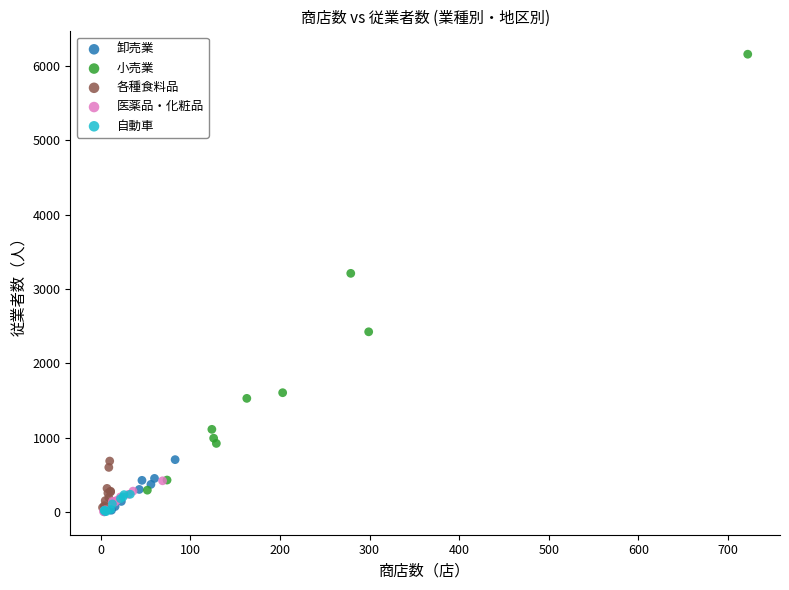

Which series contains the highest Y value?

小売業